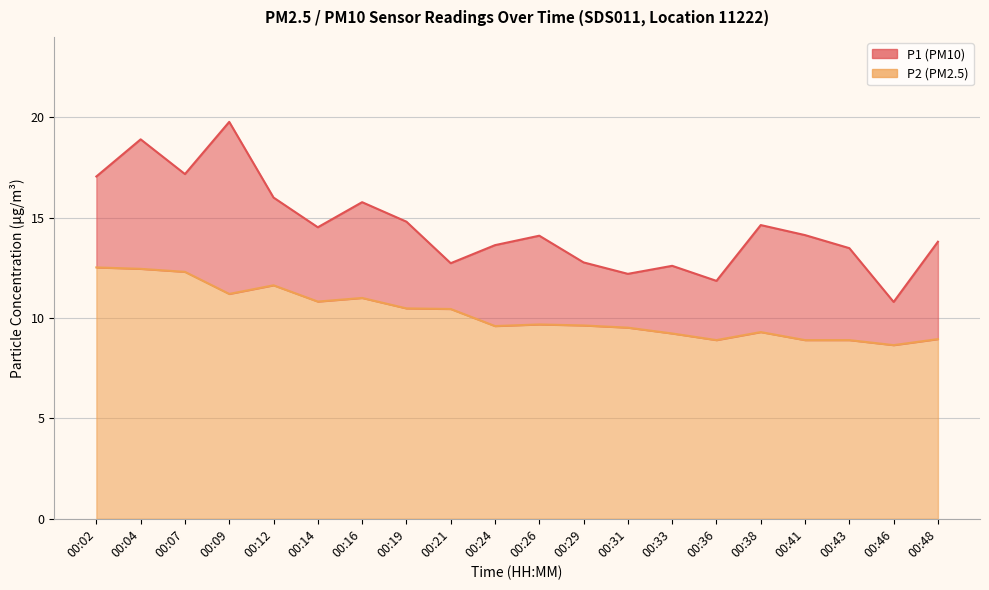

What is the sum of the P2 values at 00:41 and 00:19?

19.4